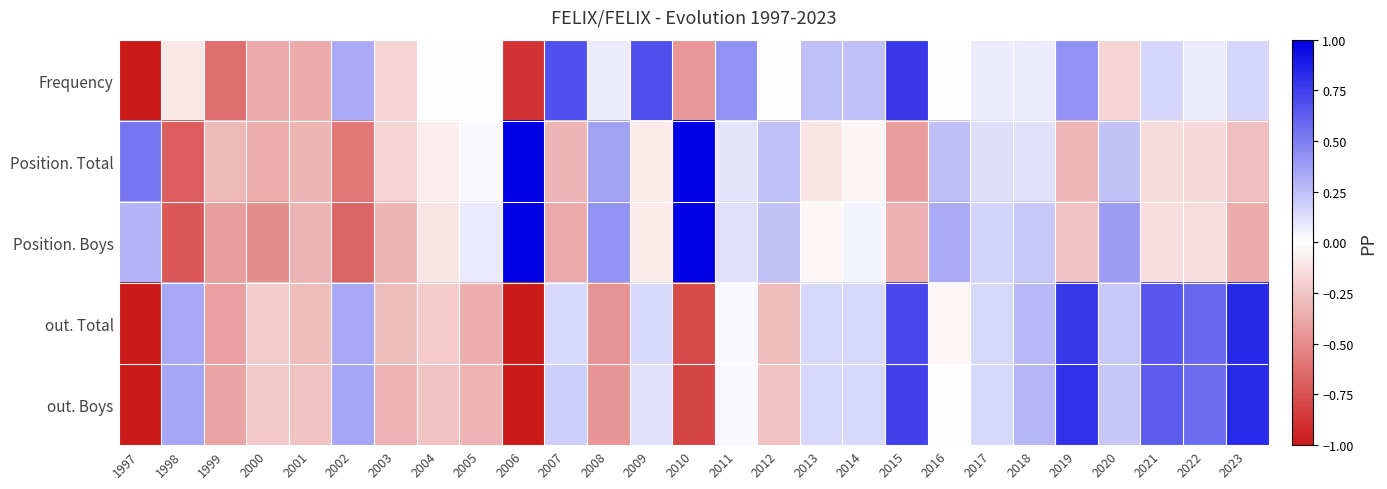

Between 2010 and 2013, which is larger?

2013